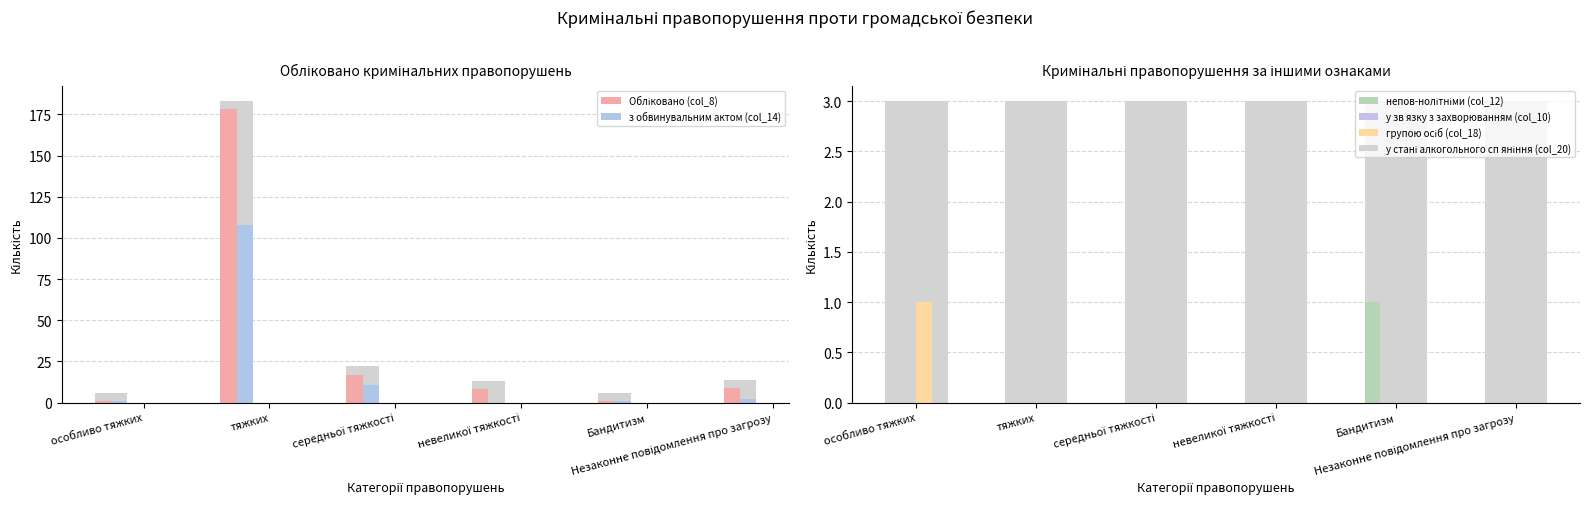

What is the label of the 6th bar from the left?

Незаконне повідомлення про загрозу